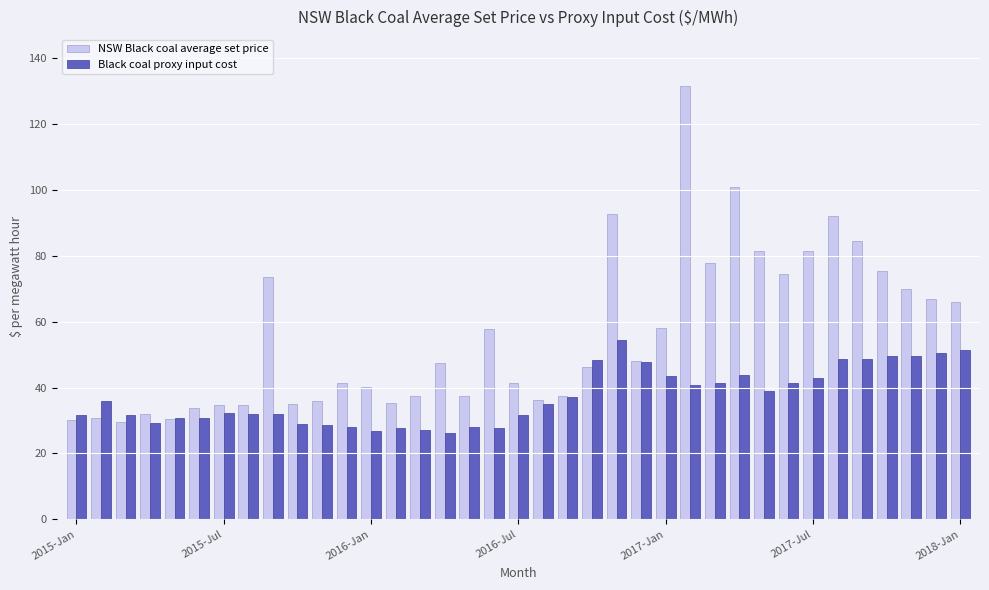

What is the greatest value displayed?

131.5